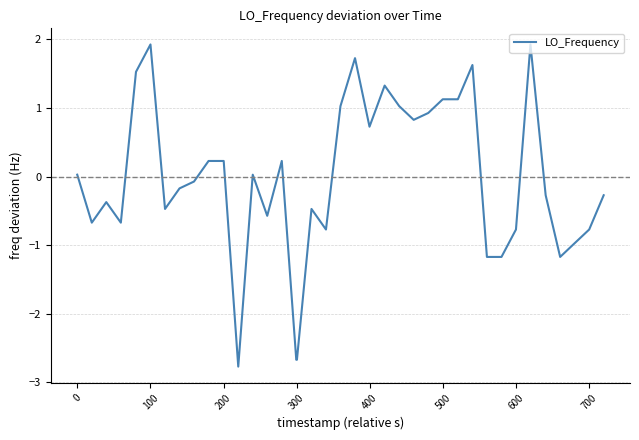

What is the minimum value shown in the chart?

-2.8